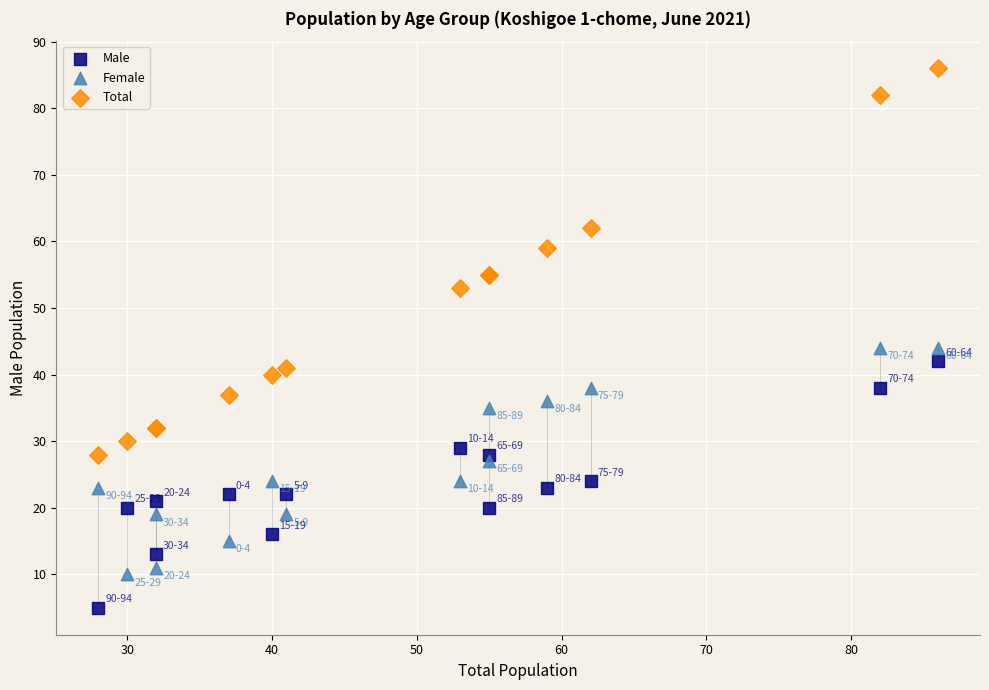

Which series reaches the minimum Y coordinate?

Male